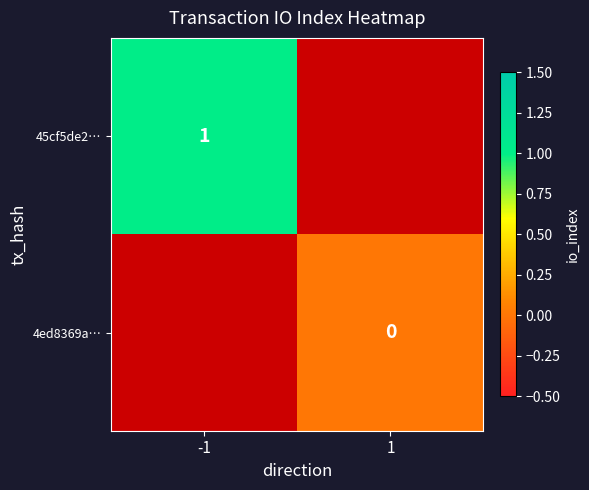

Which series has the widest spread of values?

45cf5de2…